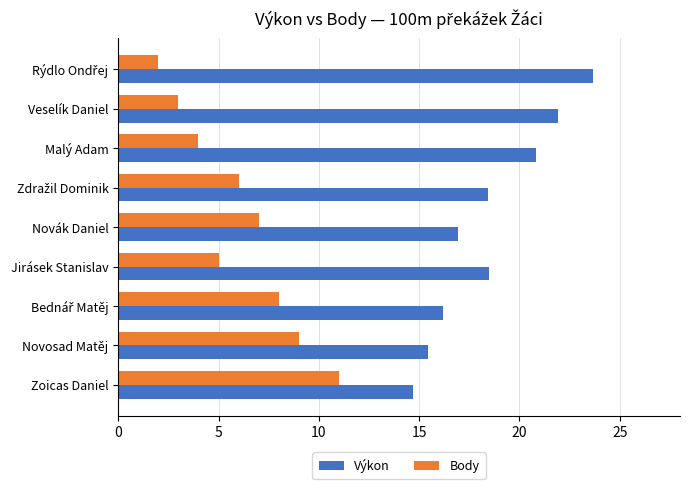

What is the highest value of the Body series?

11.0